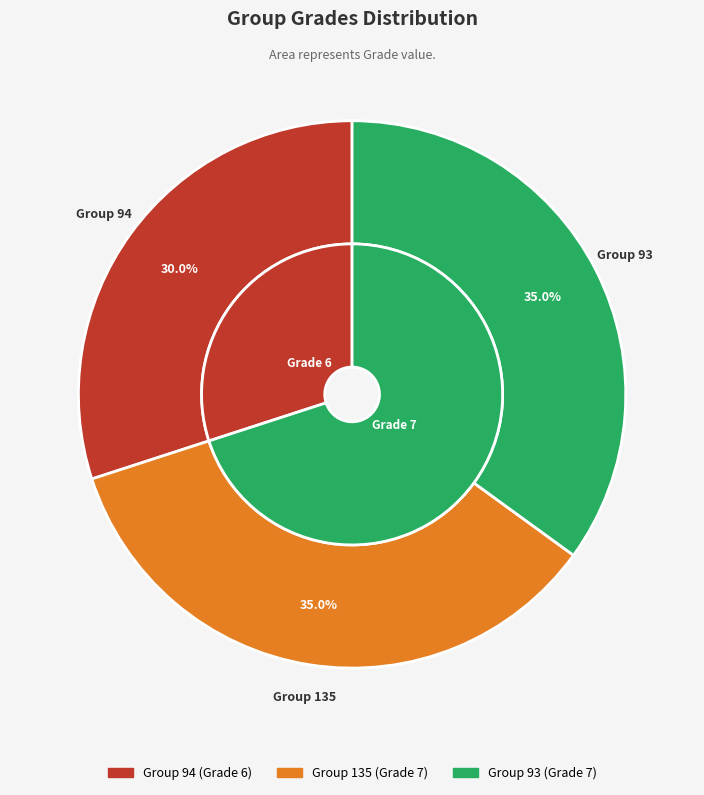

What percentage is the 135 slice, to the nearest percent?

35%